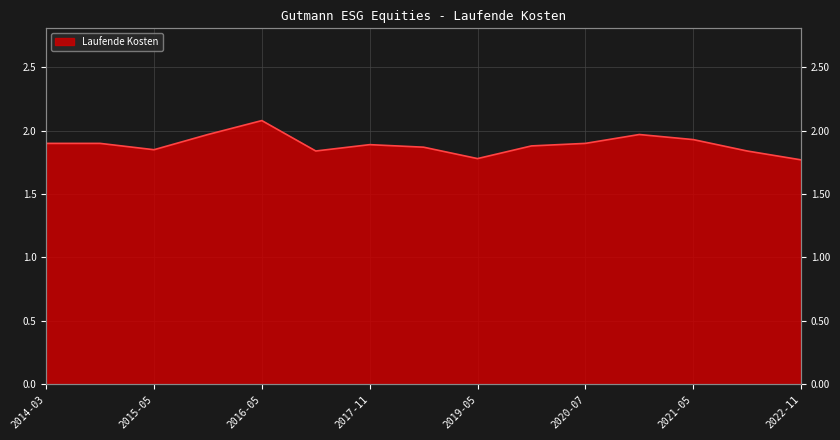

Which has a higher value, 2021-05-31 or 2015-02-28?

2021-05-31